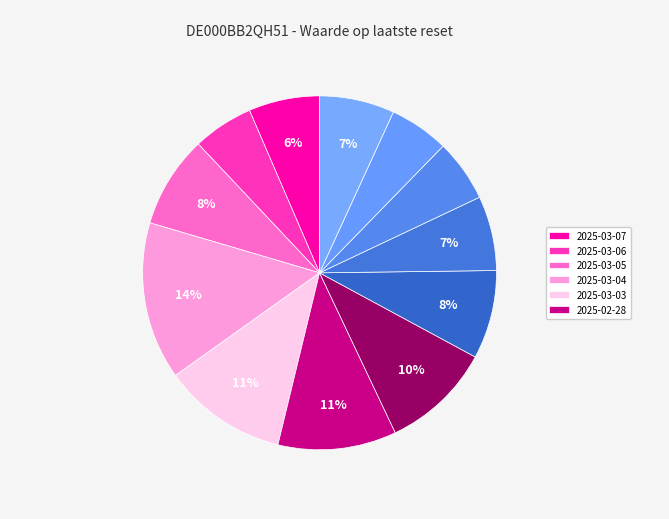

To the nearest percent, what is the difference between the largest and smallest slice percentages?

9%